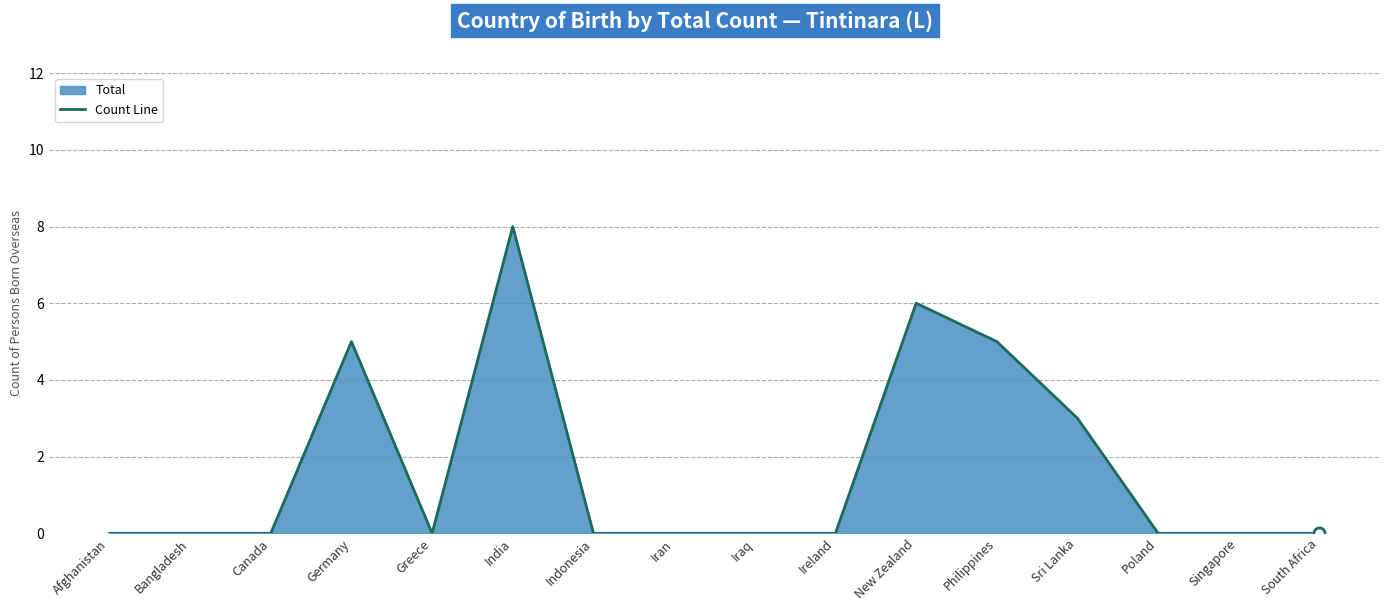

What is the label of the 5th point from the left?

Greece